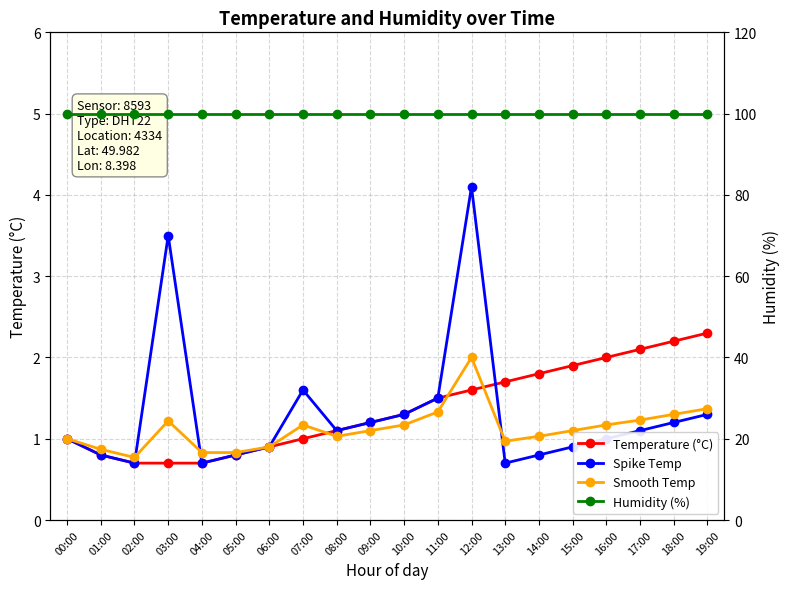

What is the total value across all series at 07:00?

103.7